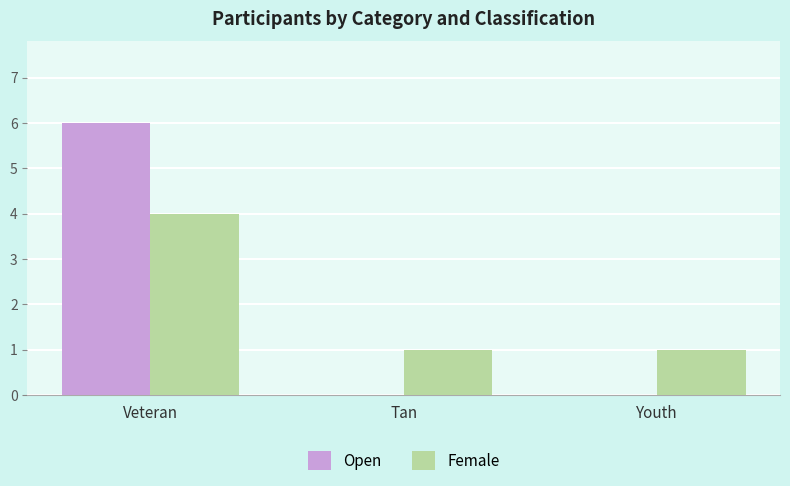

What is the average value of the Female series?

2